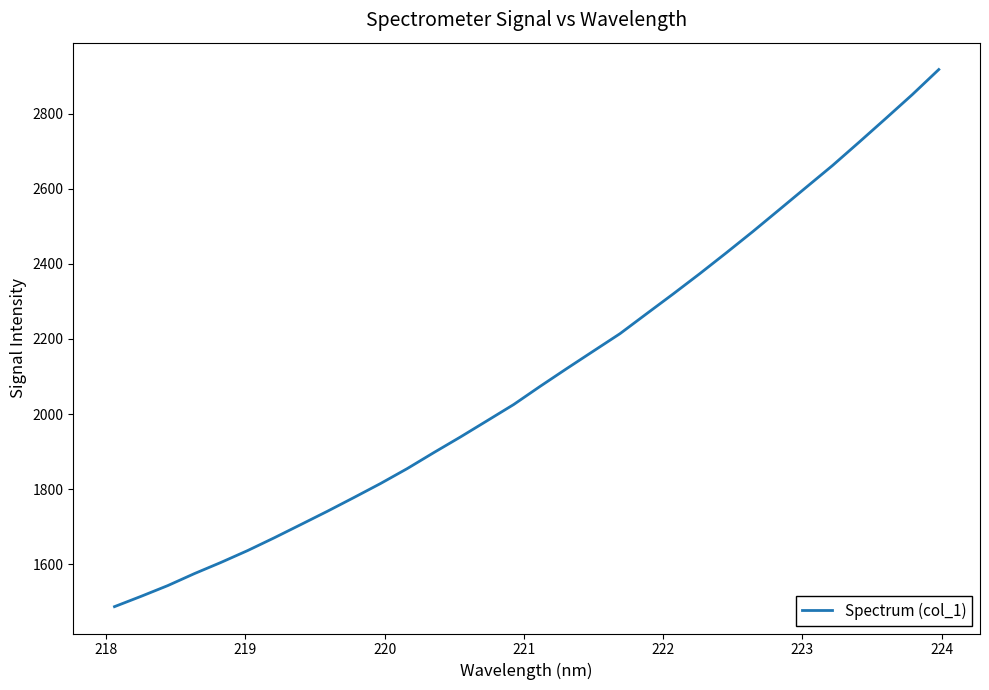

Does the chart display data point markers on the line(s)?

No